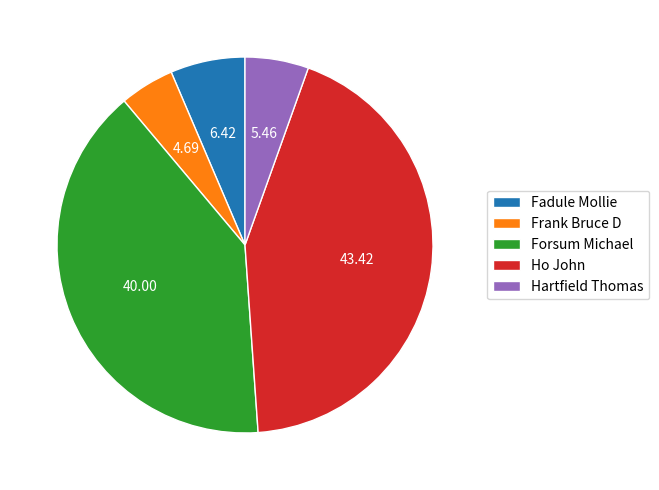

Is there a majority slice in this chart?

No